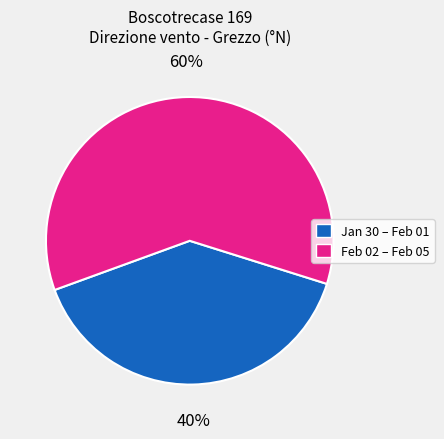

To the nearest percent, what is the average slice percentage?

50%